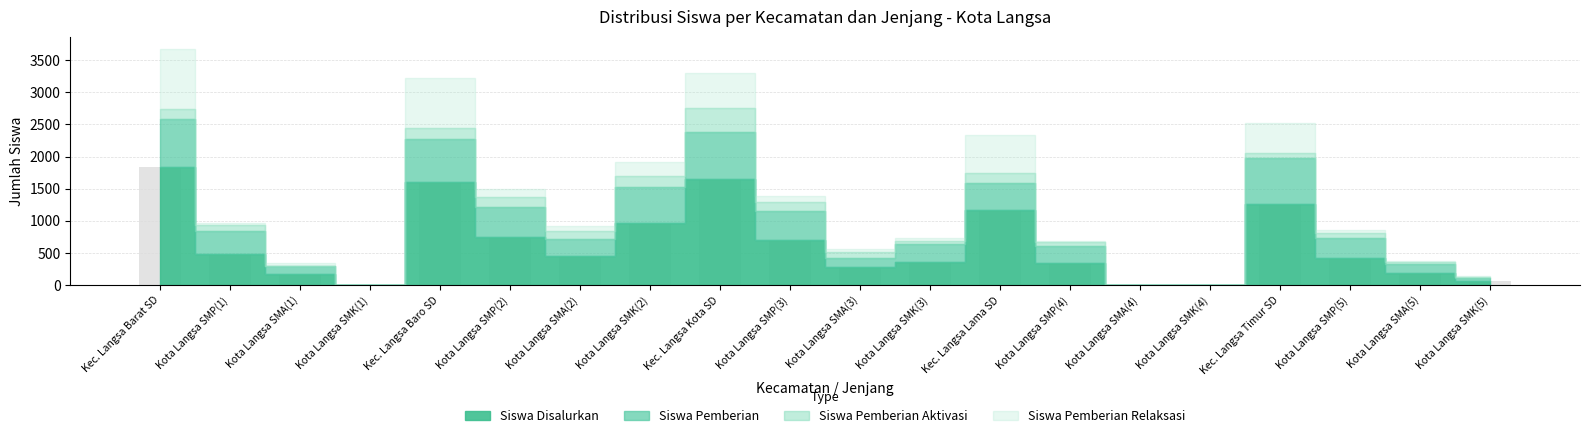

The chart shows a value of 1165 at Kec. Langsa Lama SD. True or false?

True